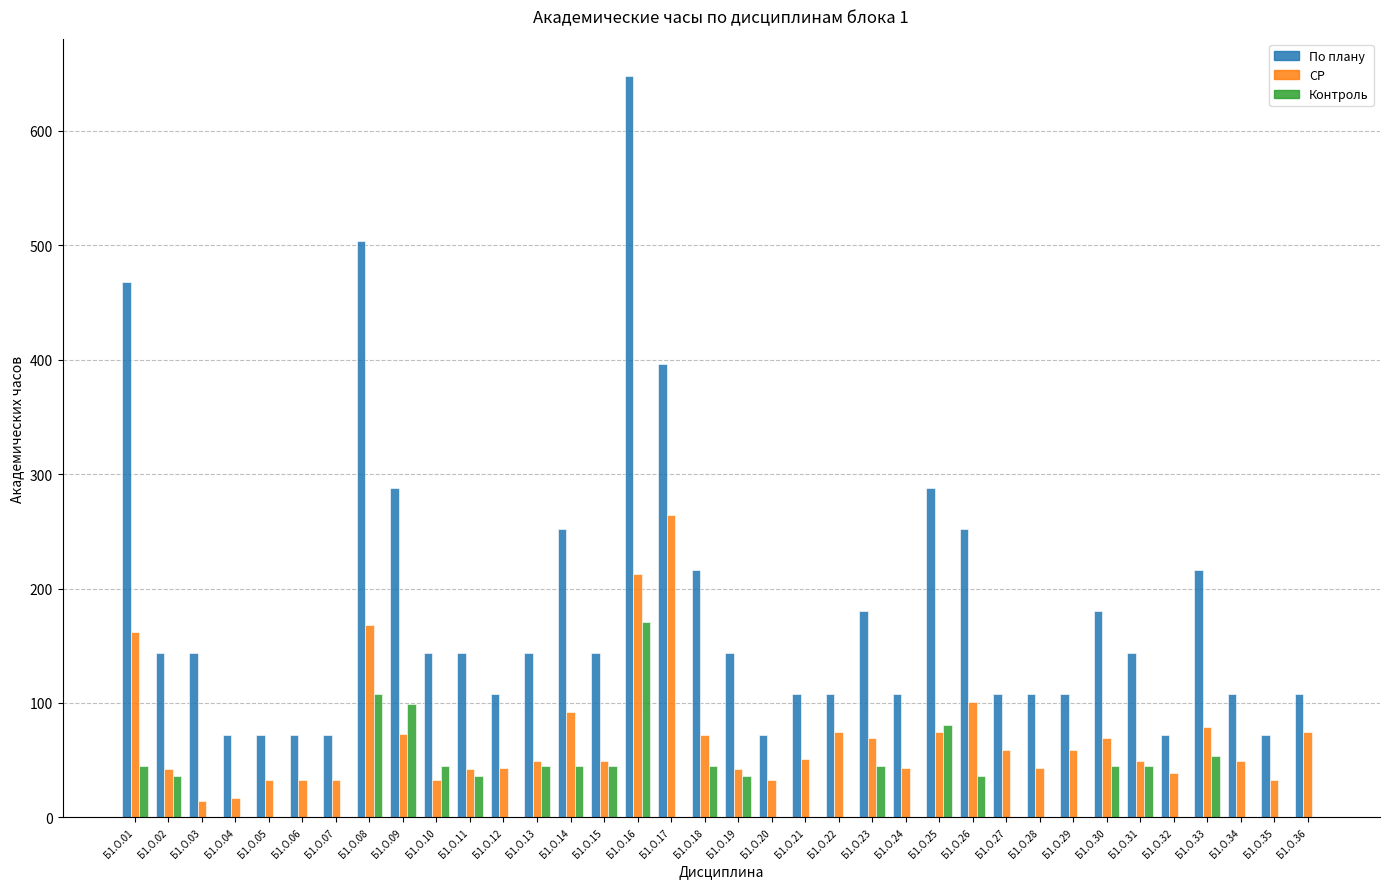

Between Б1.О.18 and Б1.О.25, which series saw the biggest shift?

По плану